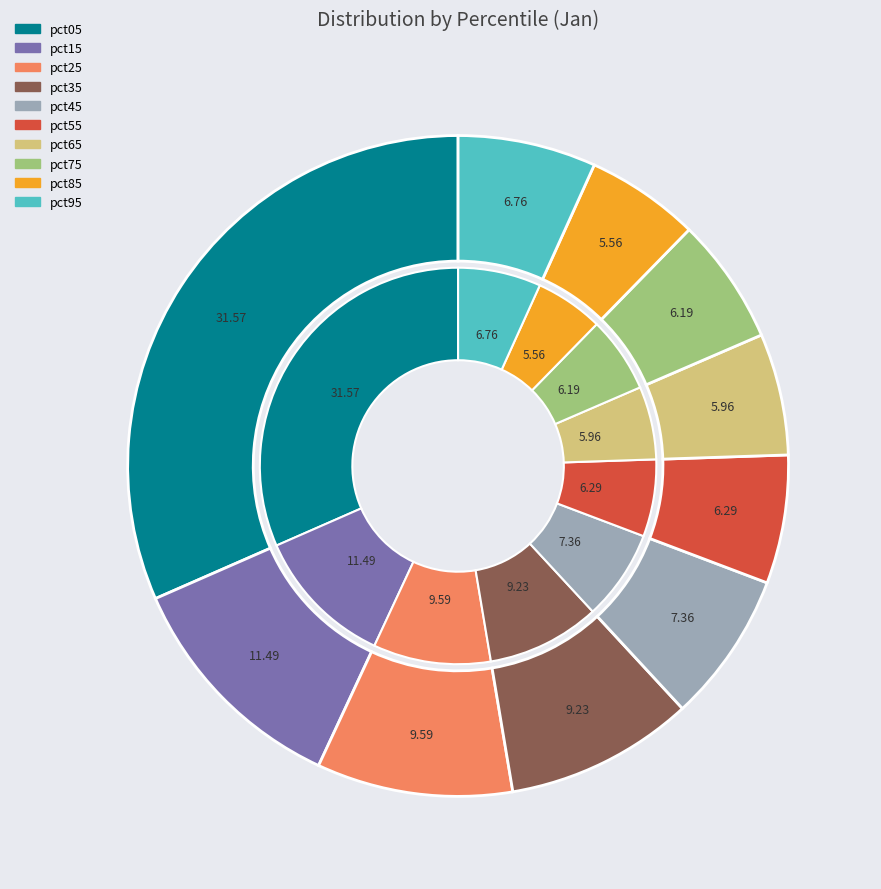

To the nearest percent, what portion does pct05 represent?

32%